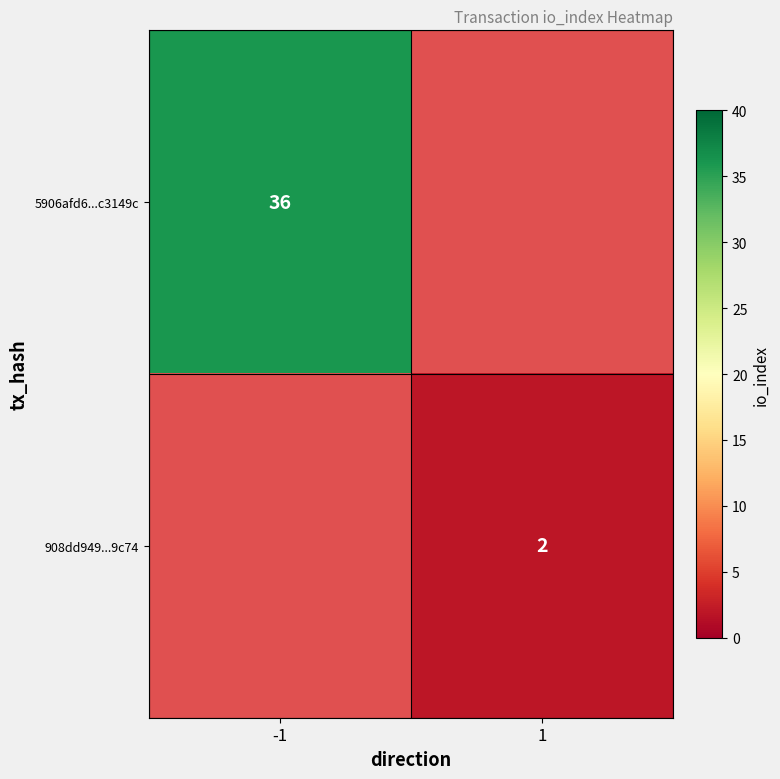

What is the smallest value displayed?

2.0